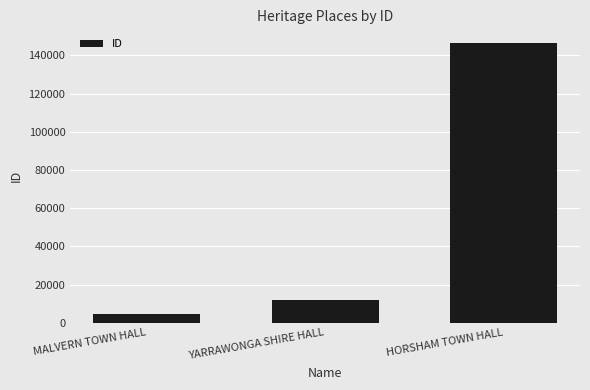

Reading left to right, list all the values displayed in this chart.

4679	11802	146361